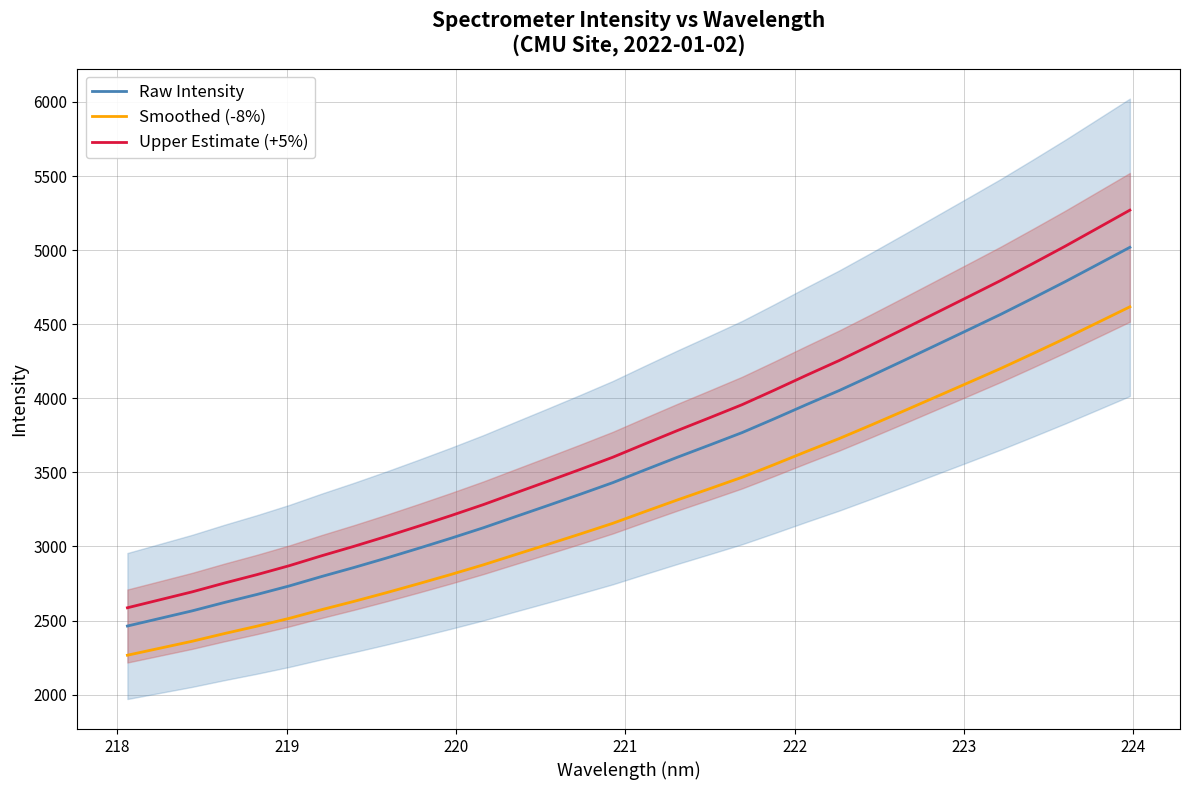

What is the minimum value for Raw Intensity?

2463.2